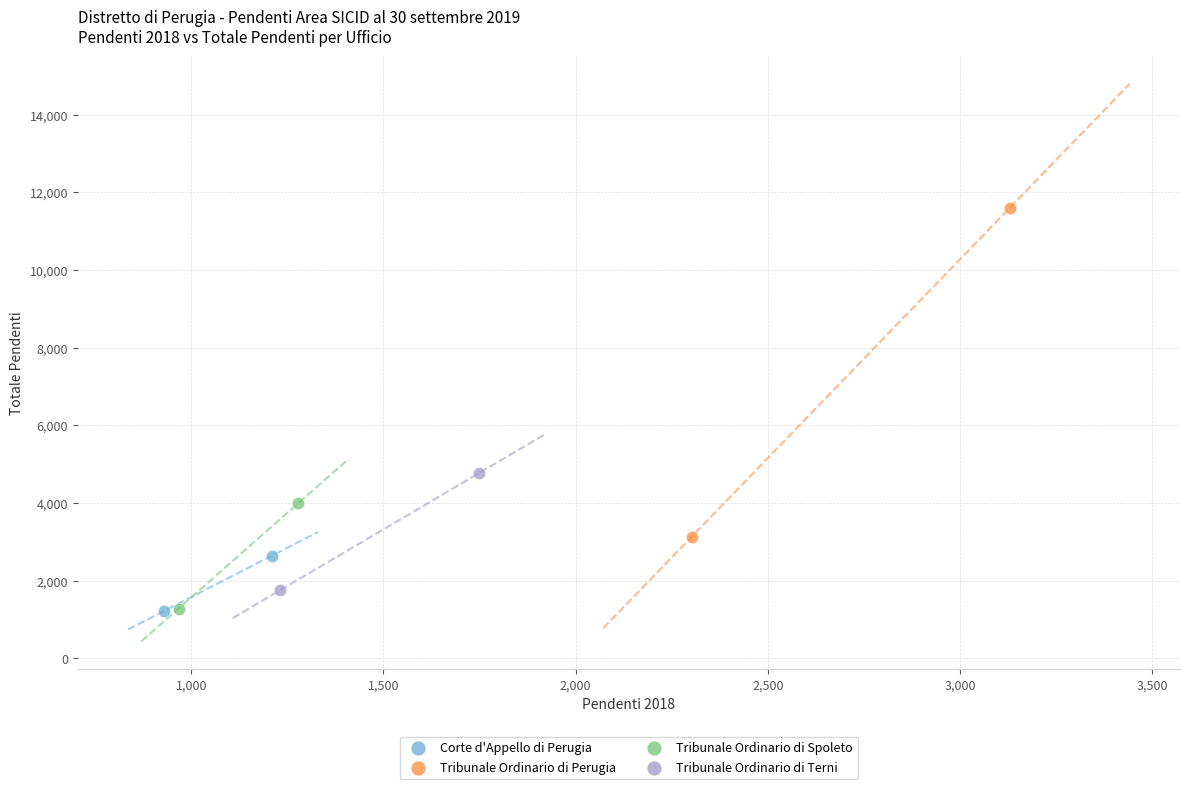

What are all the series names shown in the legend?

Corte d'Appello di Perugia, Tribunale Ordinario di Perugia, Tribunale Ordinario di Spoleto, Tribunale Ordinario di Terni